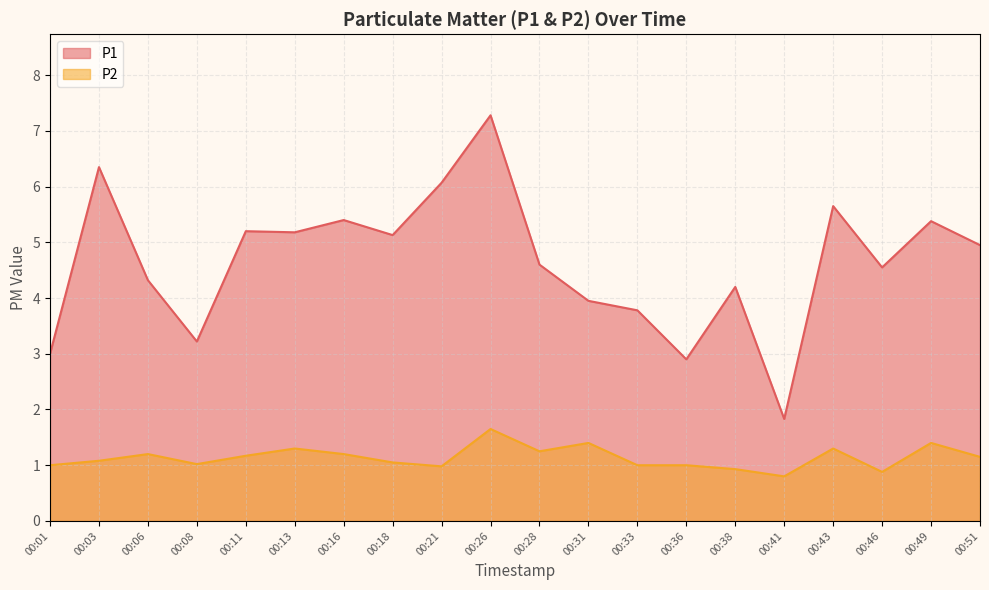

How many lines are shown in the chart?

2